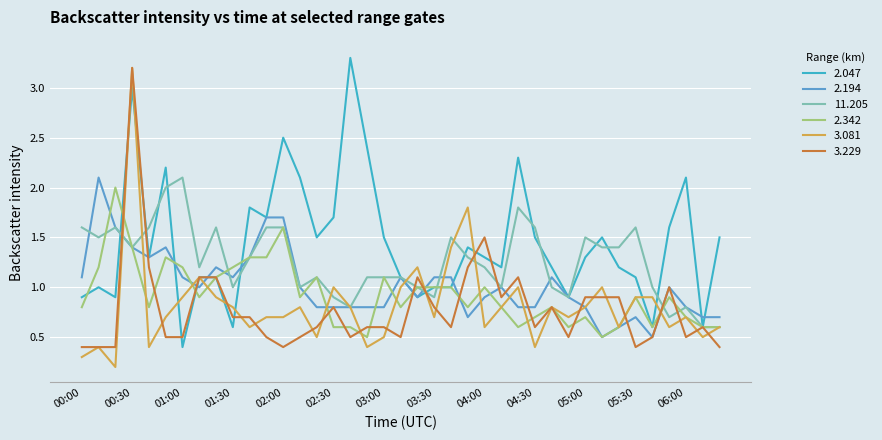

What is the highest value of the 3.081 series?

3.2